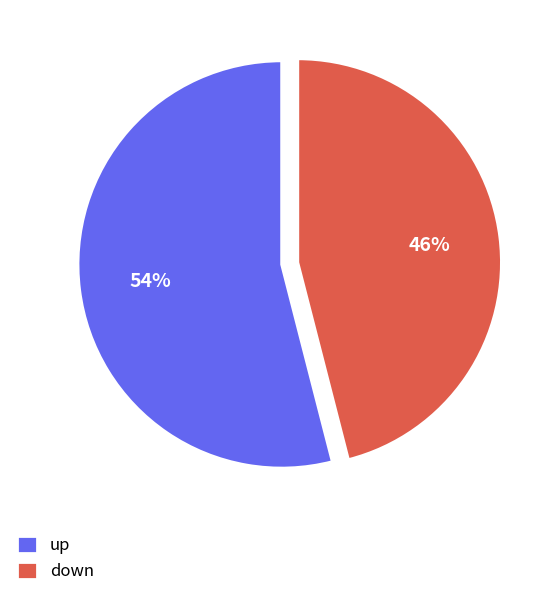

True or false: down accounts for 54% of the total.

False